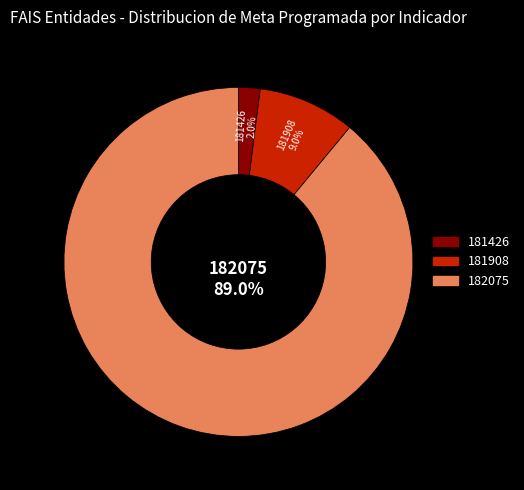

Is it true that 181426 is 2% of the pie?

True